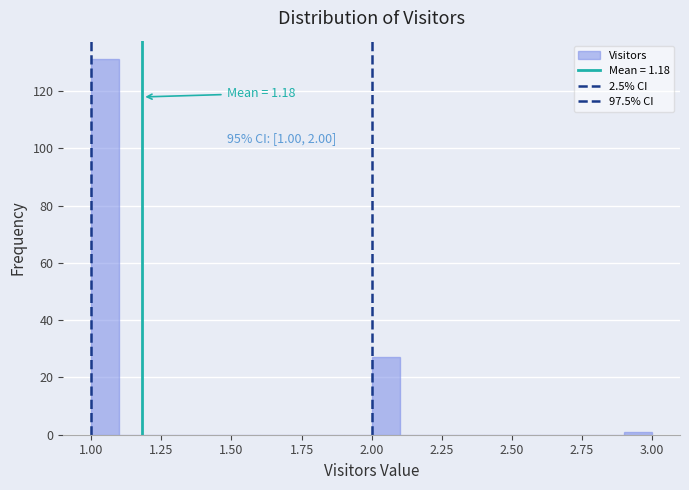

Read against the x-axis, roughly where is the centre of the tallest bar?

1.05